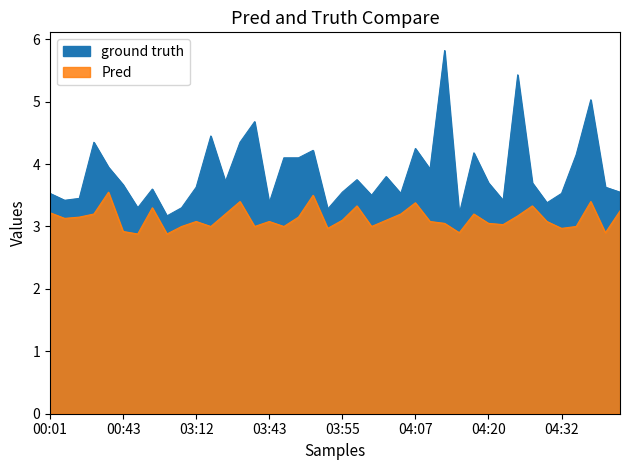

Which series has the widest spread of values?

P1